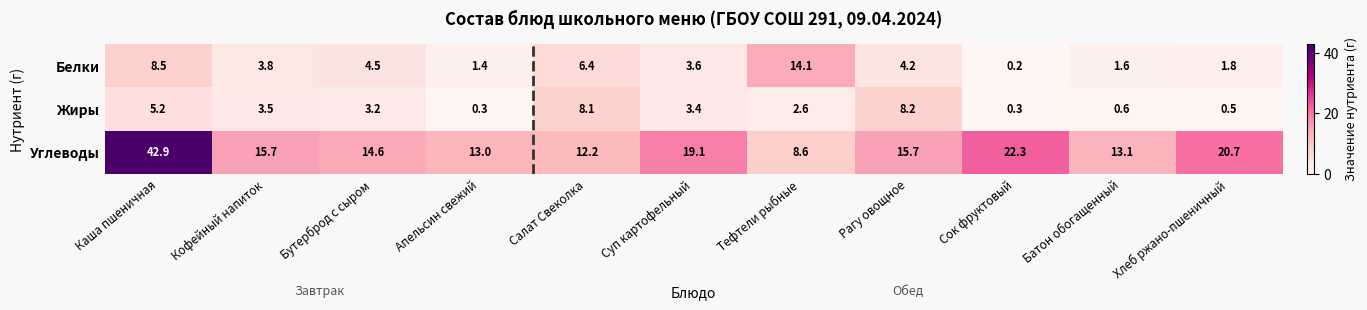

What is the difference between the highest and lowest values at Апельсин свежий?

12.7